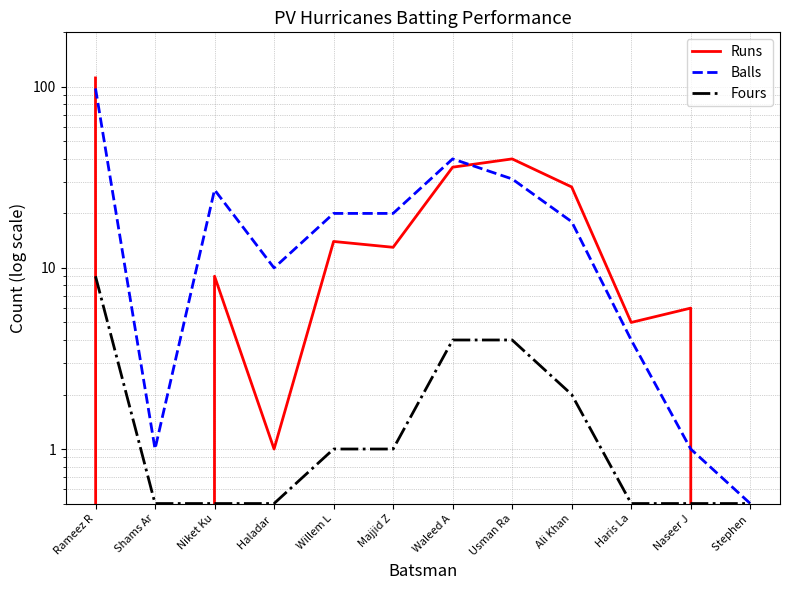

True or false: Fours and Balls cross at least once.

False